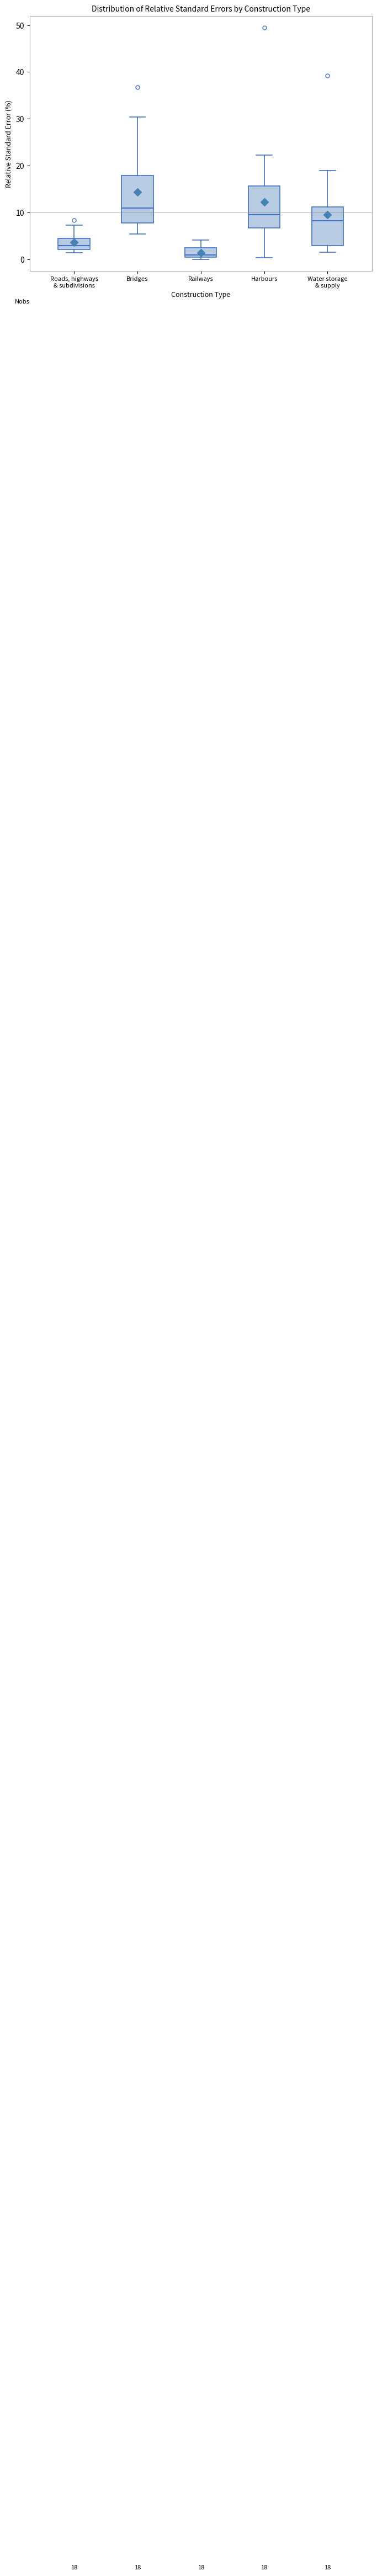

Which box has the lowest median line?

Railways